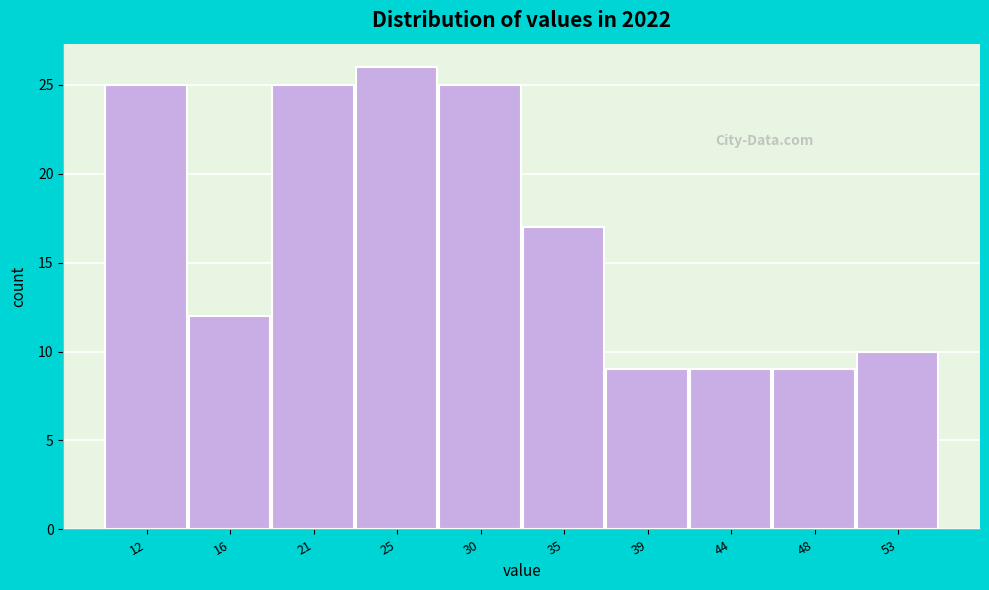

What is the height of the bar covering 9.5 to 14.0 on the x-axis? Neither the bar edges nor the heights are printed on the chart, so give them approximately, as read against the axes.

25